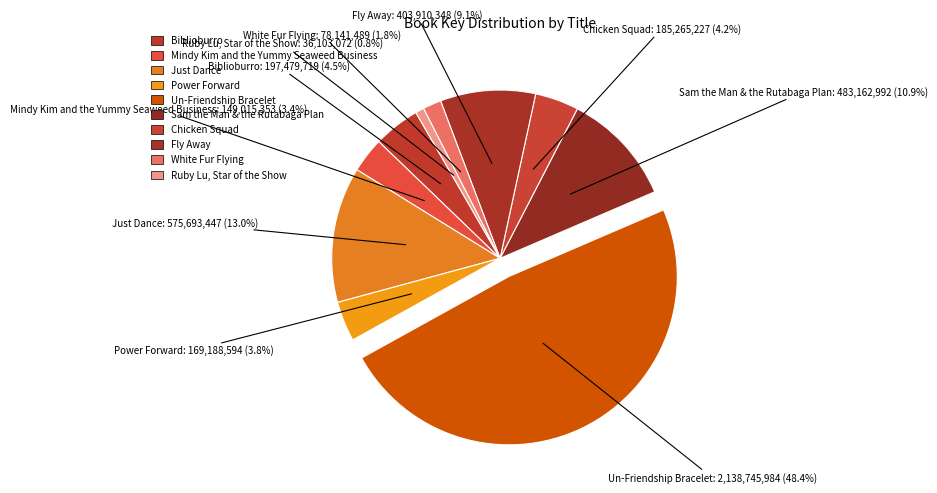

How many segments does this pie chart have?

10